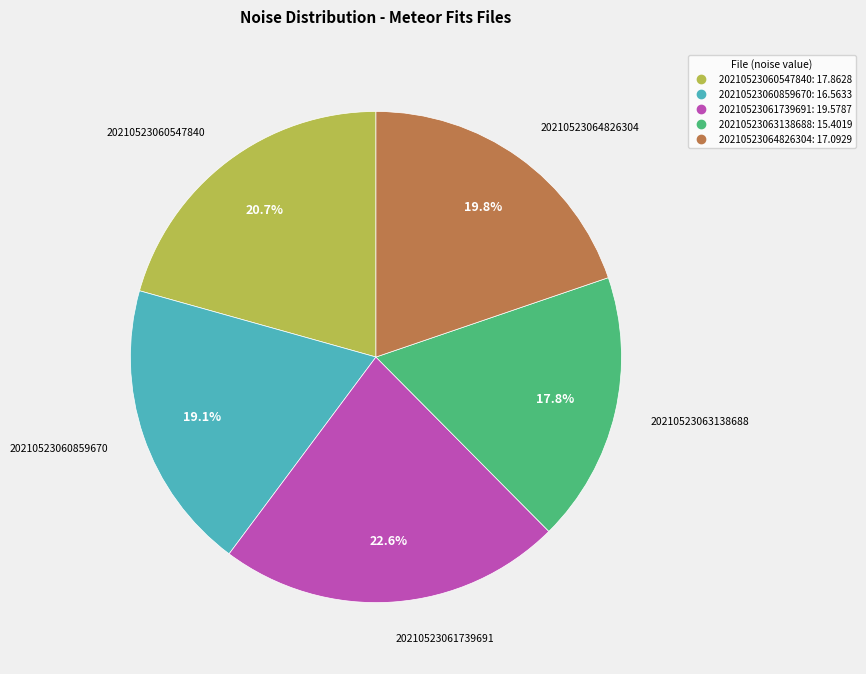

Does any single category account for the majority?

No